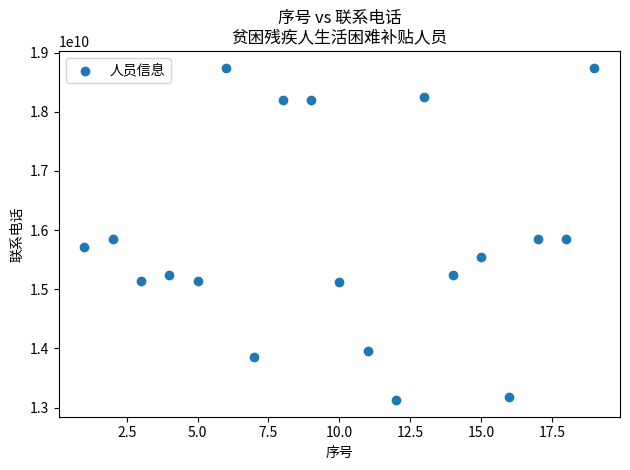

What is the range of X values (max minus min)?

18